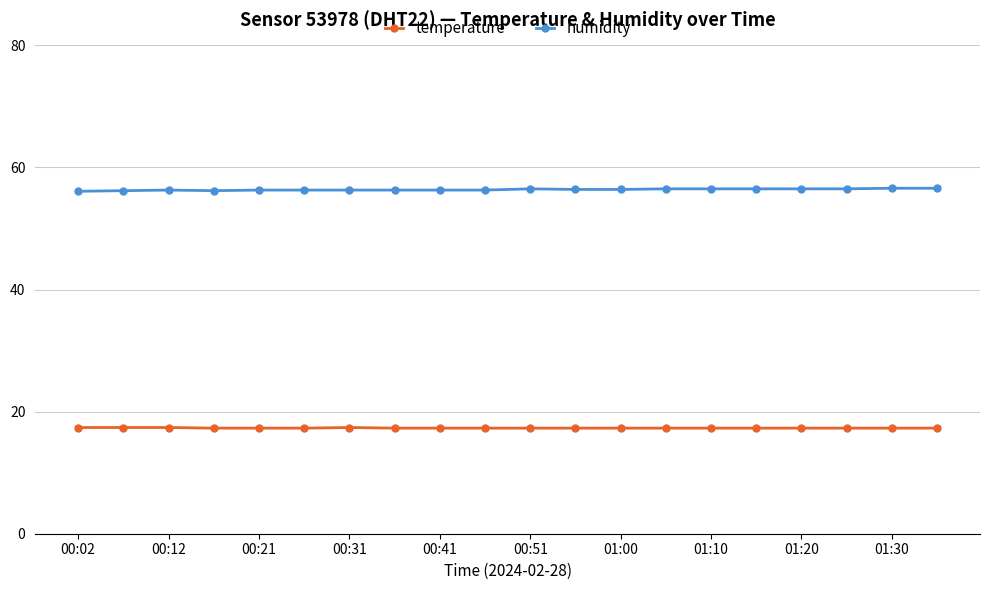

Rank the series by their maximum value, from highest to lowest.

humidity, temperature